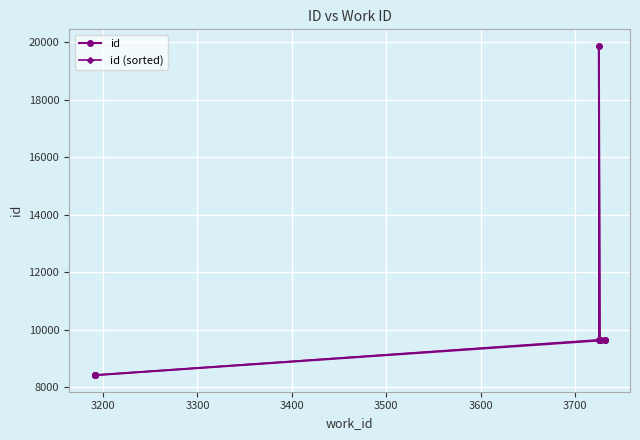

What is the difference between the maximum and minimum values in the id (sorted) series?

11472